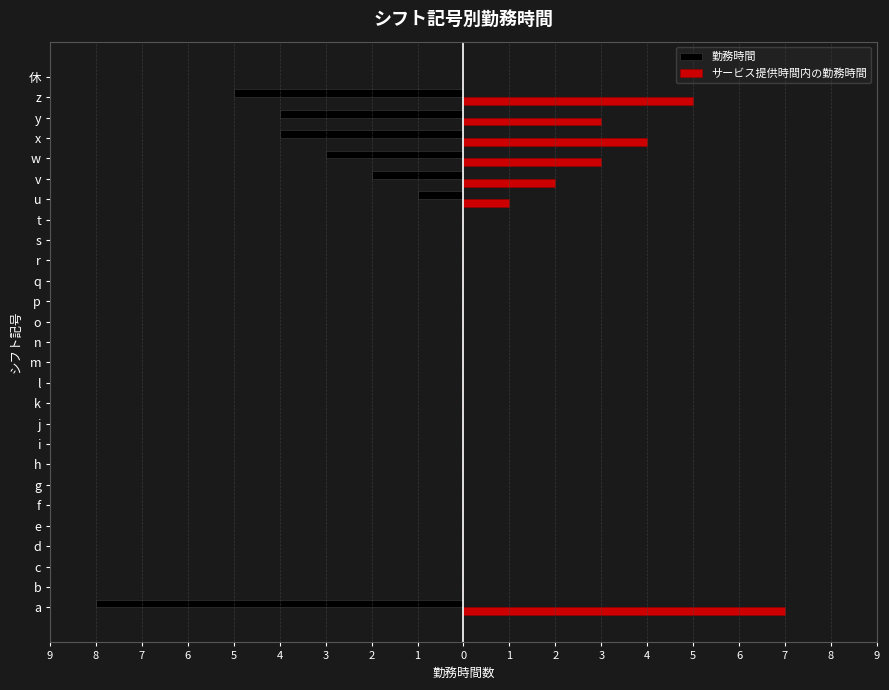

What is the value of the 勤務時間 bar at the 22nd from the left?

-2